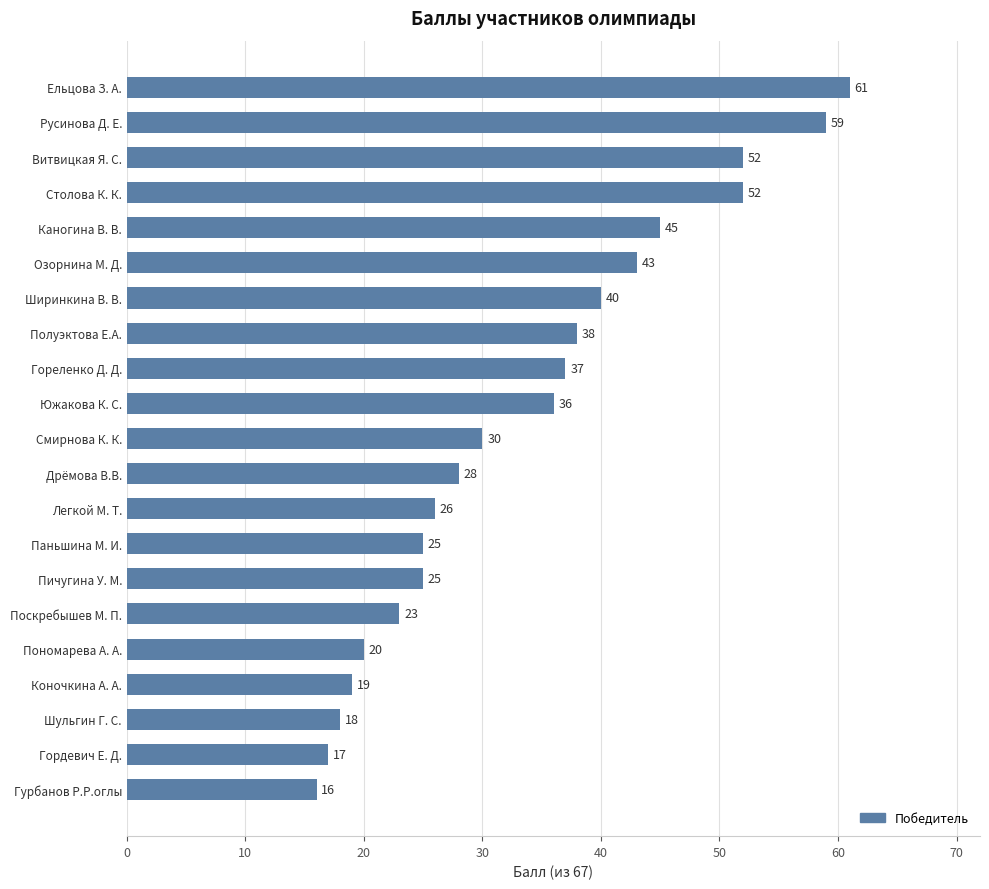

Reading bottom to top, what are all the values shown in this chart?

16	17	18	19	20	23	25	25	26	28	30	36	37	38	40	43	45	52	52	59	61